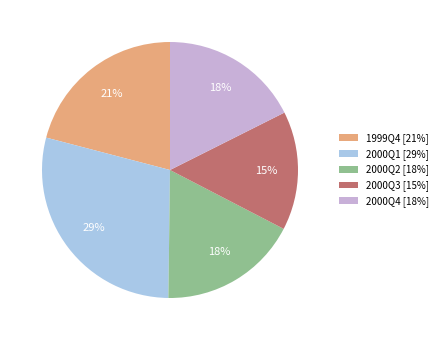

Approximately how many times larger is the value at 2000Q3 compared to 2000Q1?

0.5